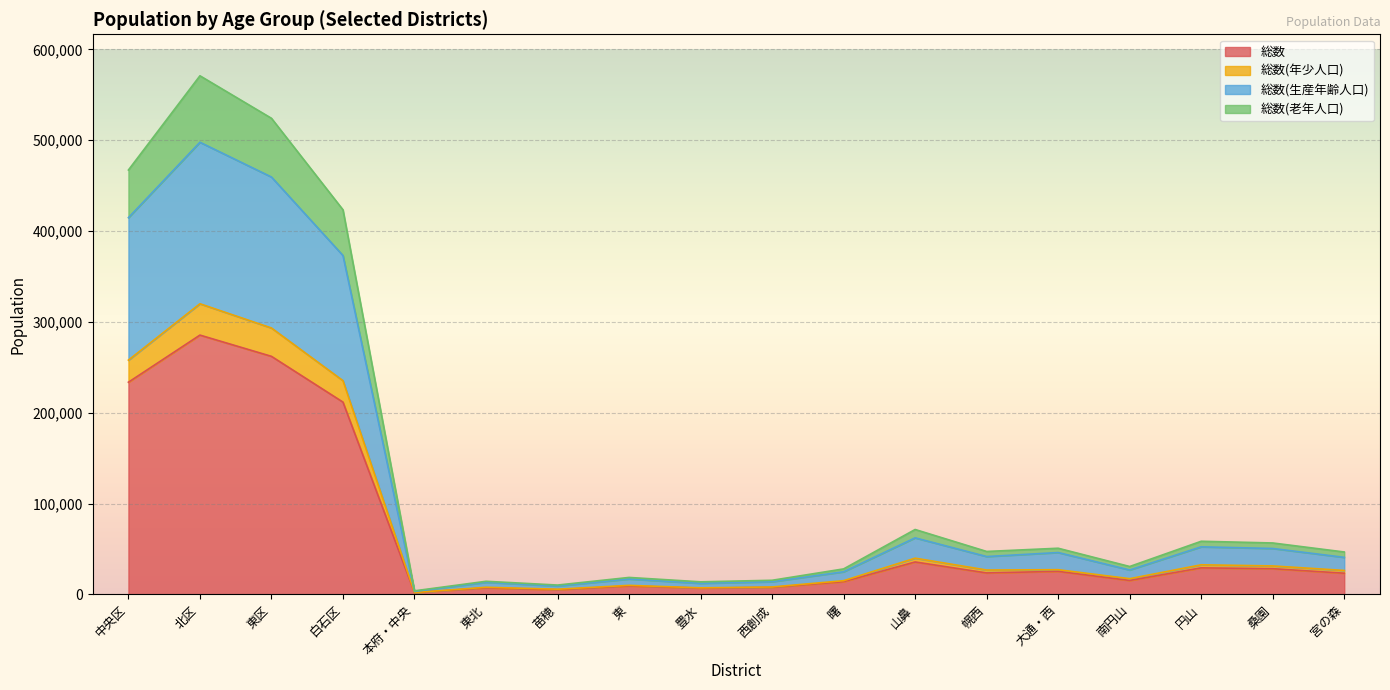

What is the highest value of the 総数 series?

285441